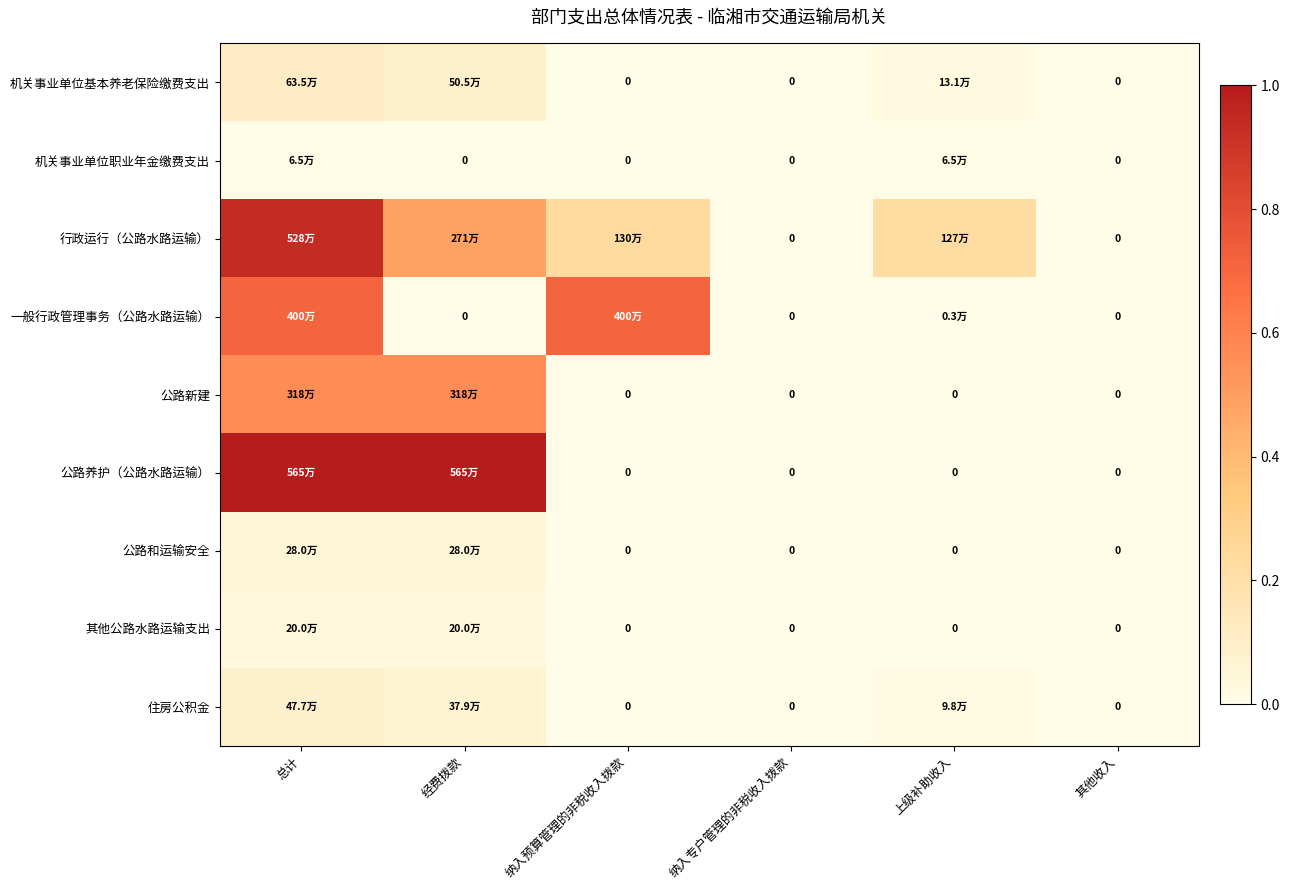

List the series in order of their peak value, highest first.

公路养护（公路水路运输）, 行政运行（公路水路运输）, 一般行政管理事务（公路水路运输）, 公路新建, 机关事业单位基本养老保险缴费支出, 住房公积金, 公路和运输安全, 其他公路水路运输支出, 机关事业单位职业年金缴费支出